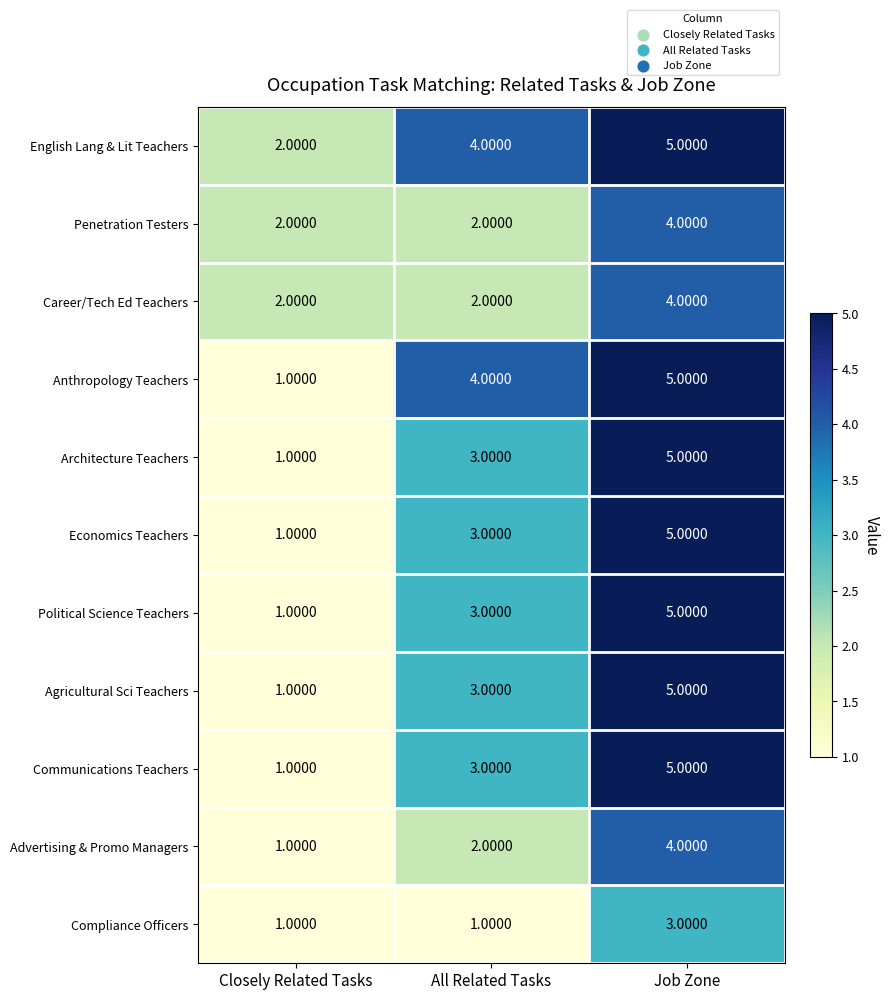

At which label does Agricultural Sci Teachers reach its minimum?

Closely Related Tasks